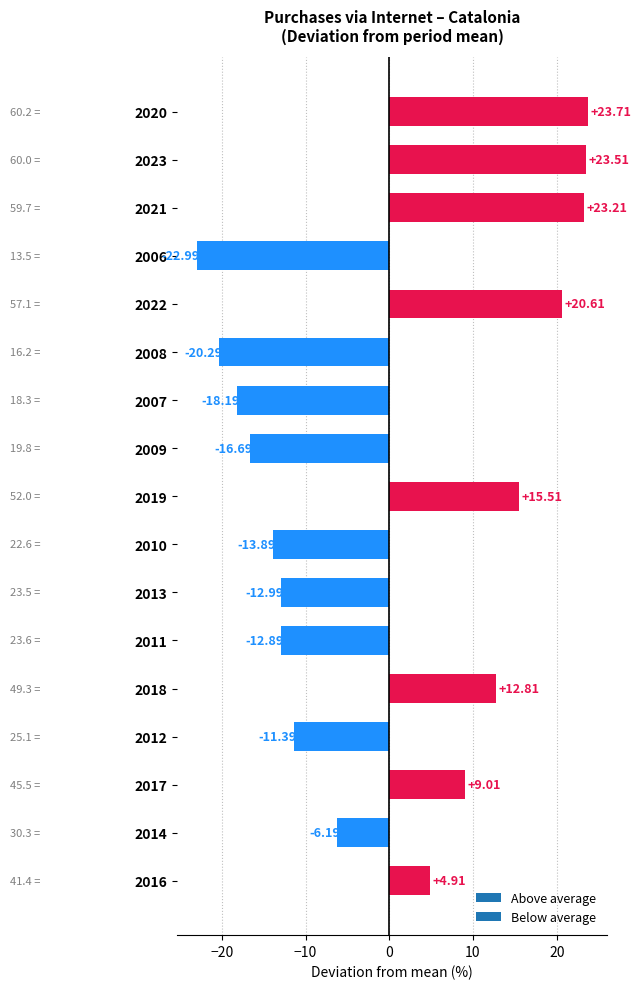

What is the difference between the maximum and minimum values?

46.7